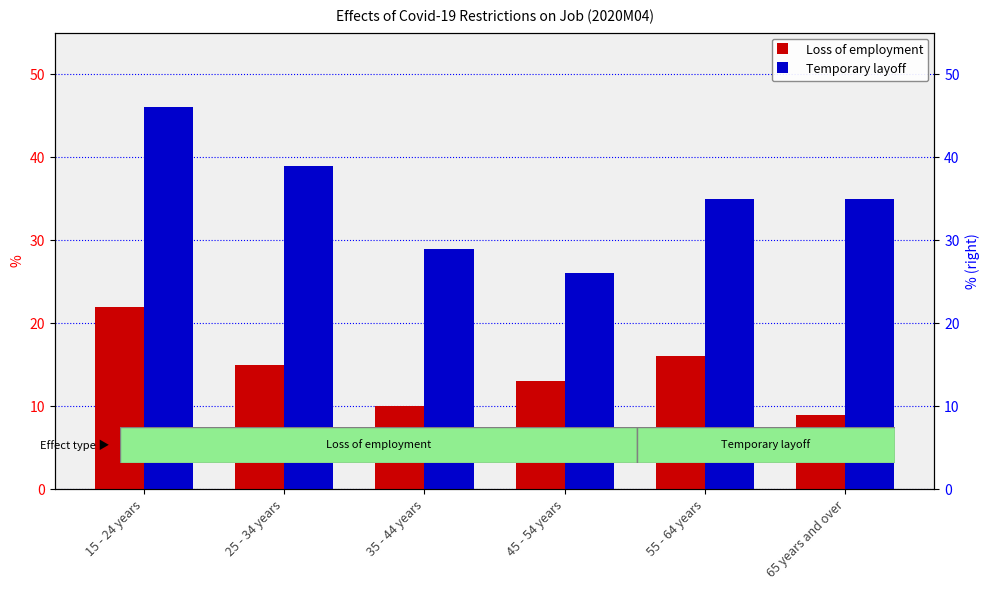

What is the label of the 3rd bar from the right?

45 - 54 years